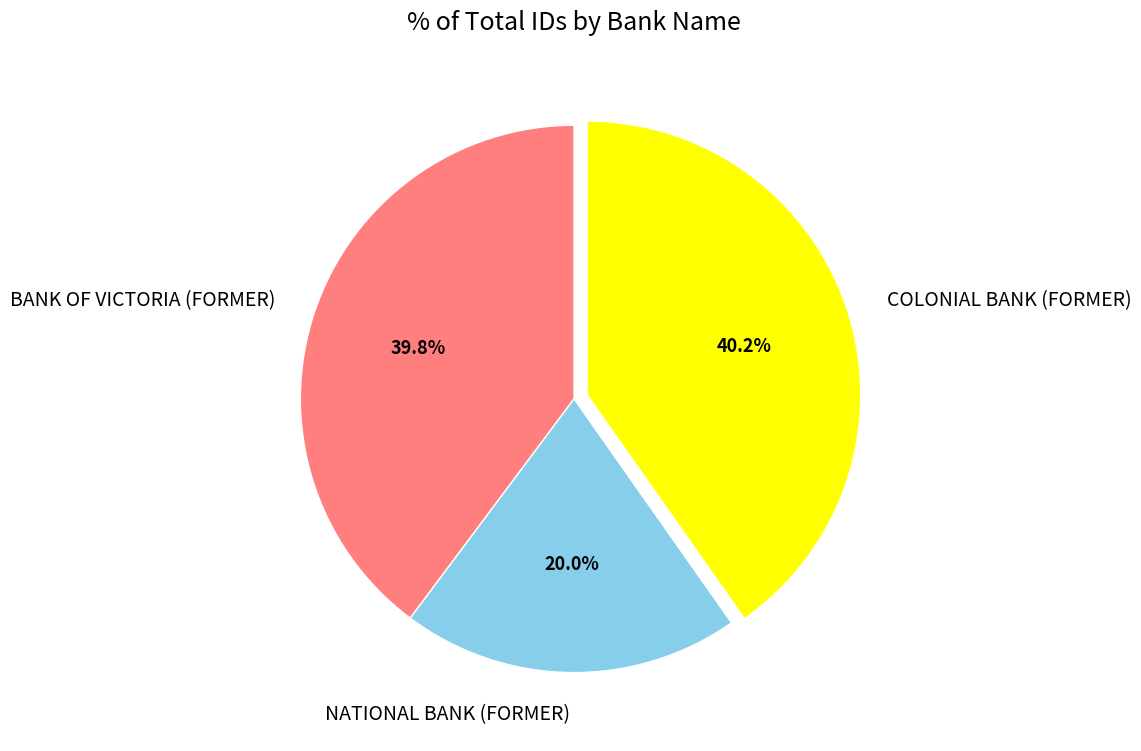

How many slices are in this pie chart?

3